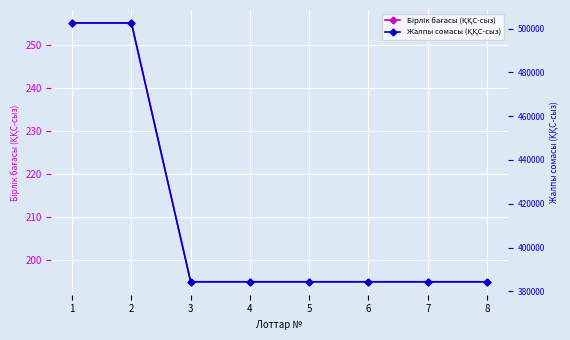

The value of Бірлік бағасы (ҚҚС-сыз) at 7 is 303. True or false?

False